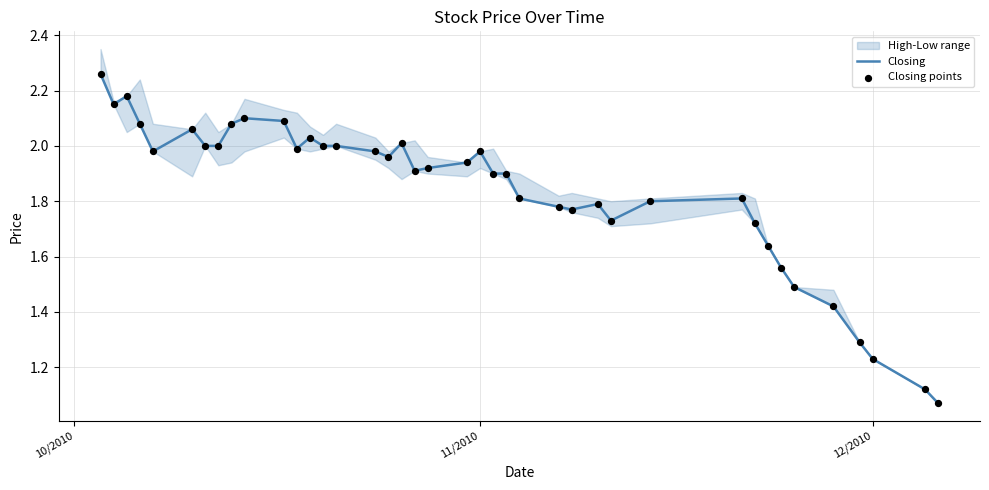

Which series has the largest total across all categories?

Closing